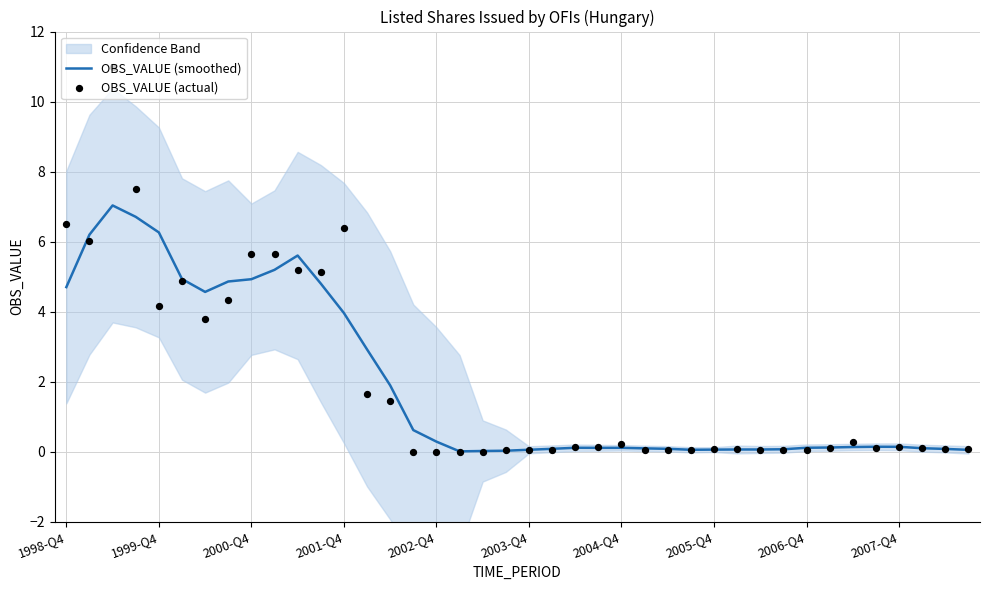

What is the highest value of the OBS_VALUE (smoothed) series?

7.0